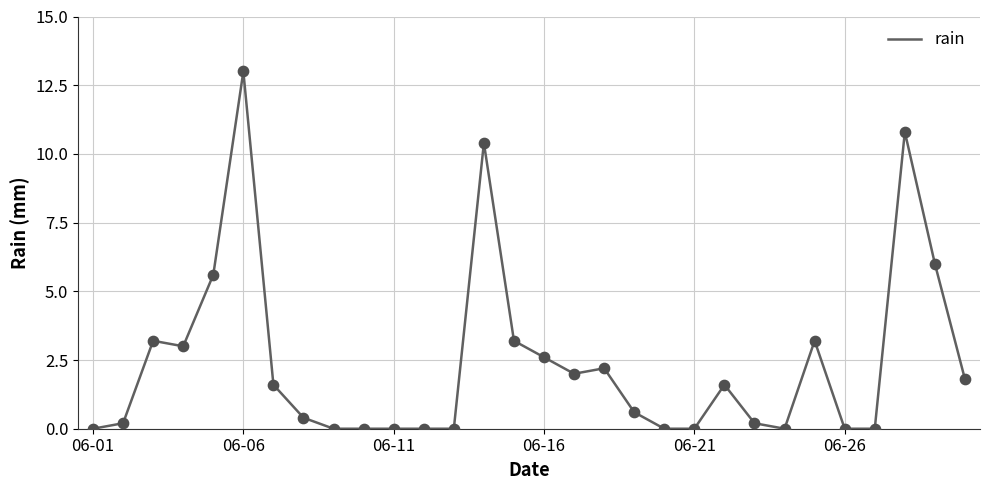

What is the greatest value displayed?

13.0